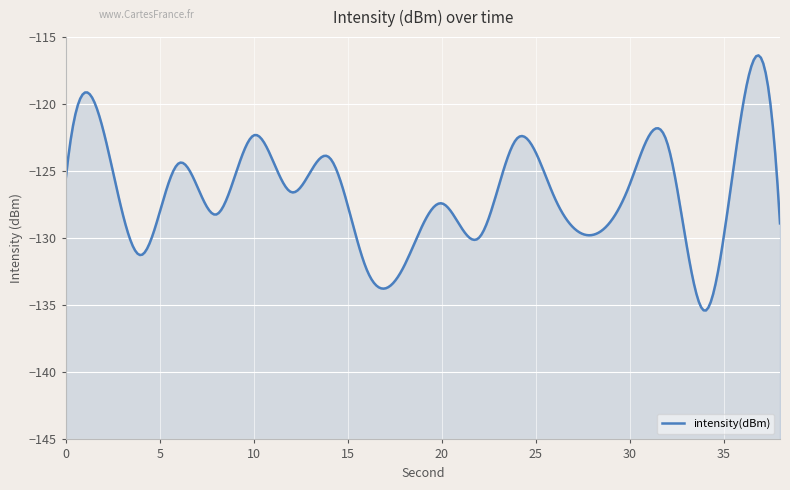

What is the sum of all values?

-2538.7